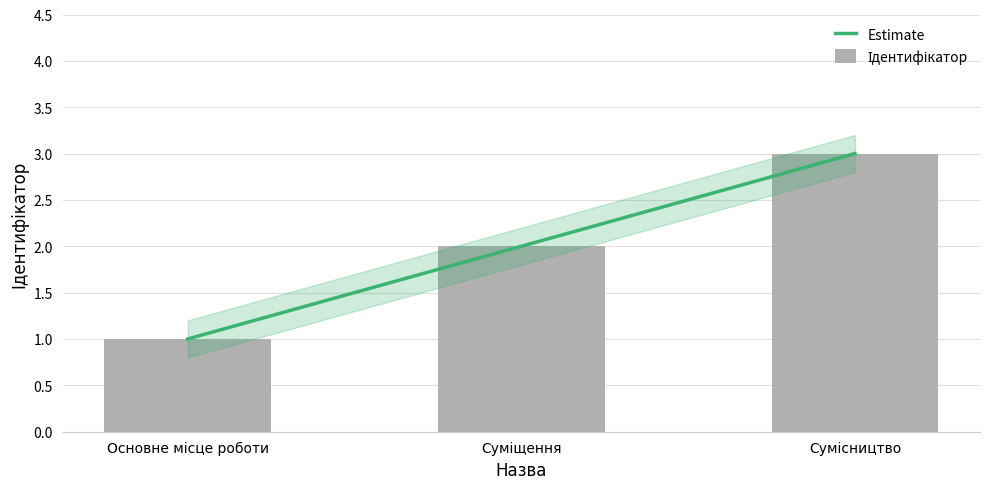

How many data points does each series have?

3